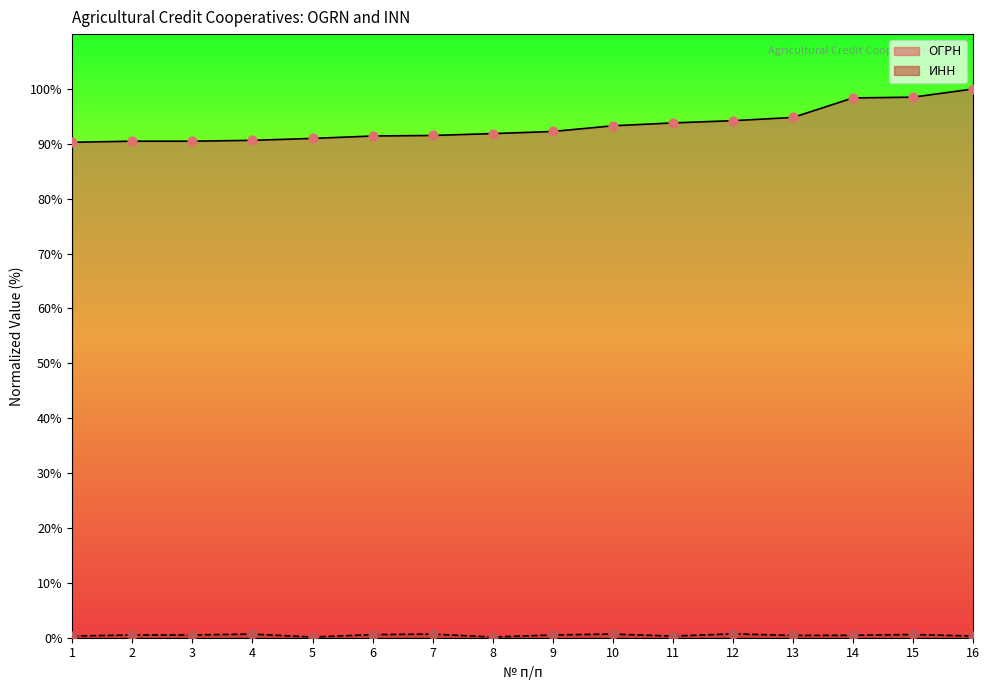

Which series reaches the maximum Y coordinate?

ОГРН